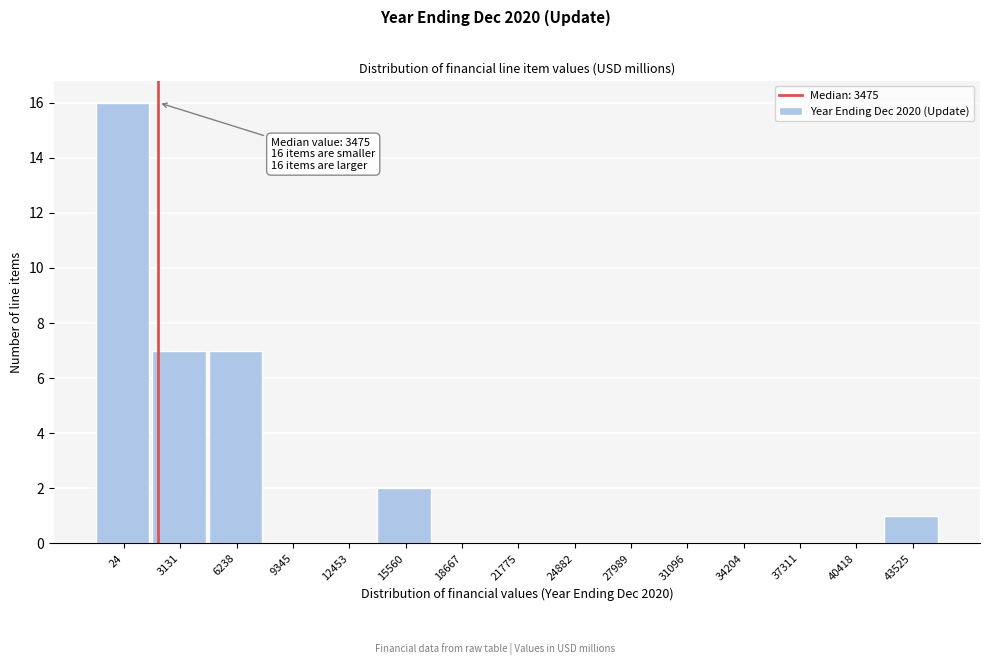

Reading left to right, transcribe all the data shown in this chart.

24=16	3131=7	6238=7	9345=0	12453=0	15560=2	18667=0	21775=0	24882=0	27989=0	31096=0	34204=0	37311=0	40418=0	43525=1